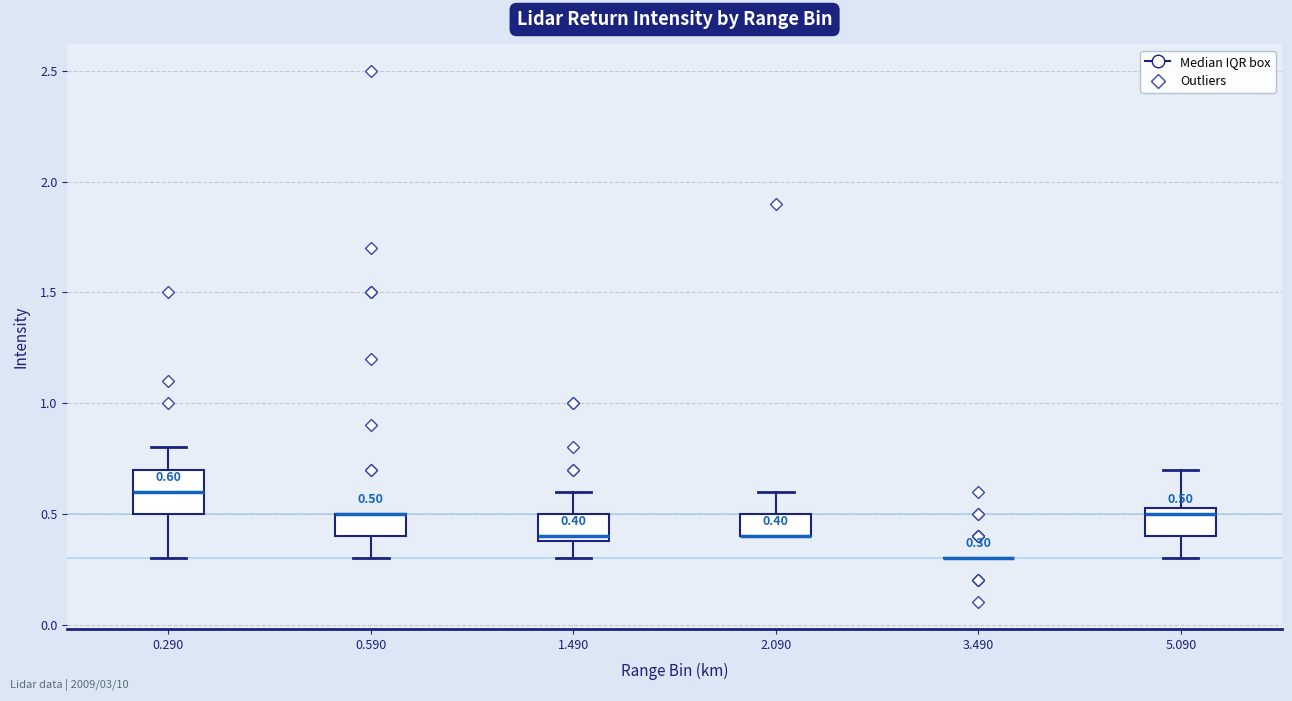

Which box is the tallest, from its lower edge to its upper edge?

0.290